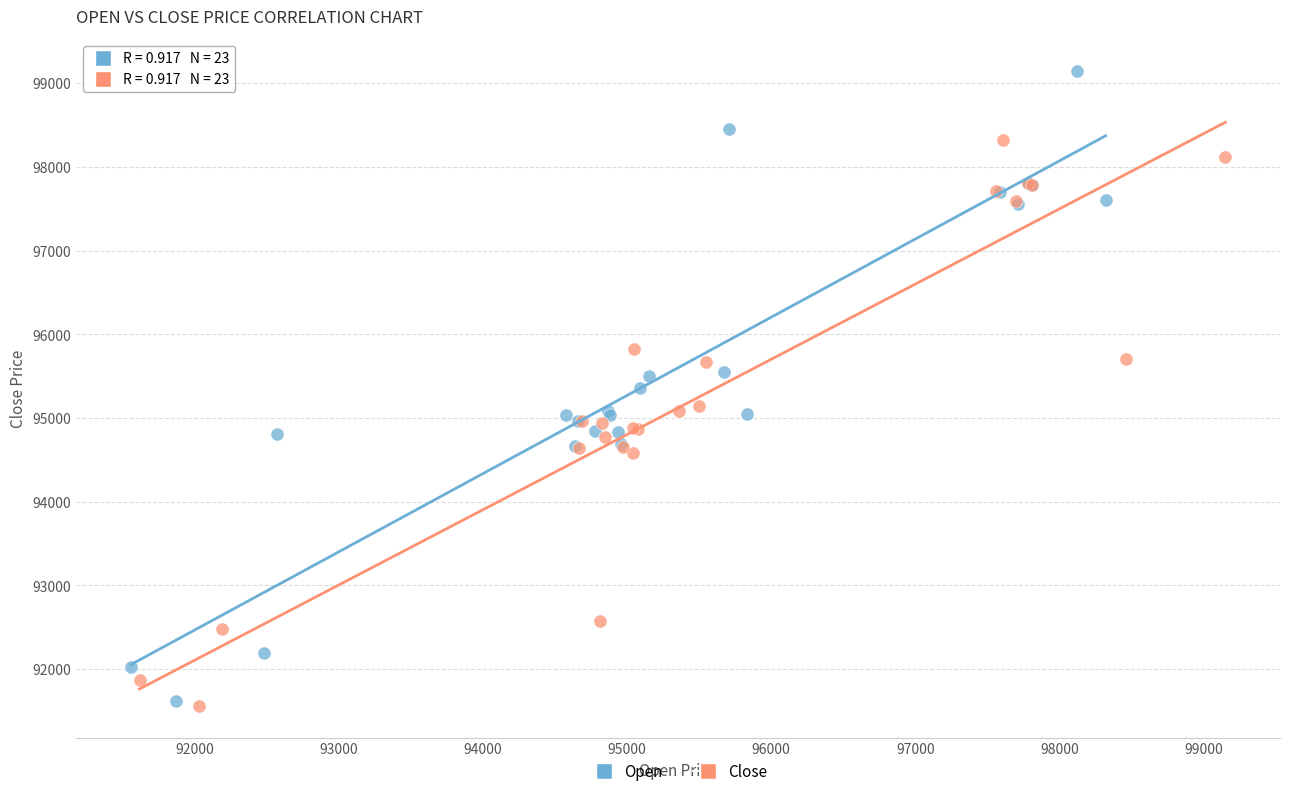

Which series has the widest spread of Y values?

Open